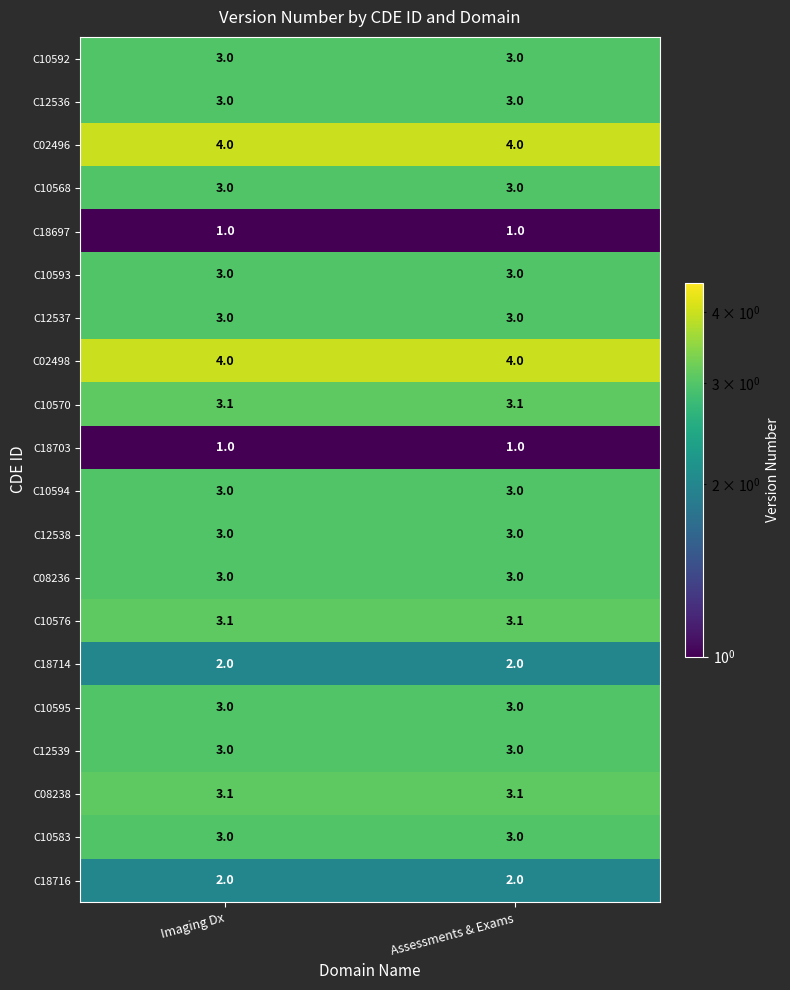

What is the approximate value of C10576 at Assessments & Exams?

3.1